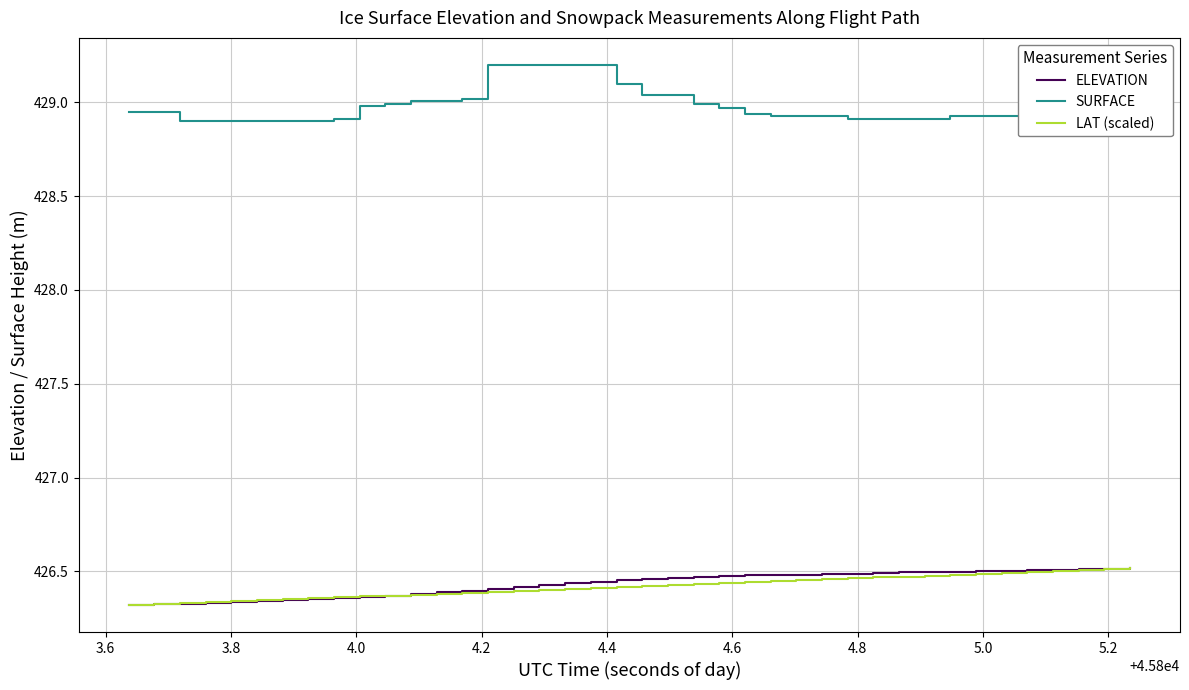

What is the maximum value shown in the chart?

429.2